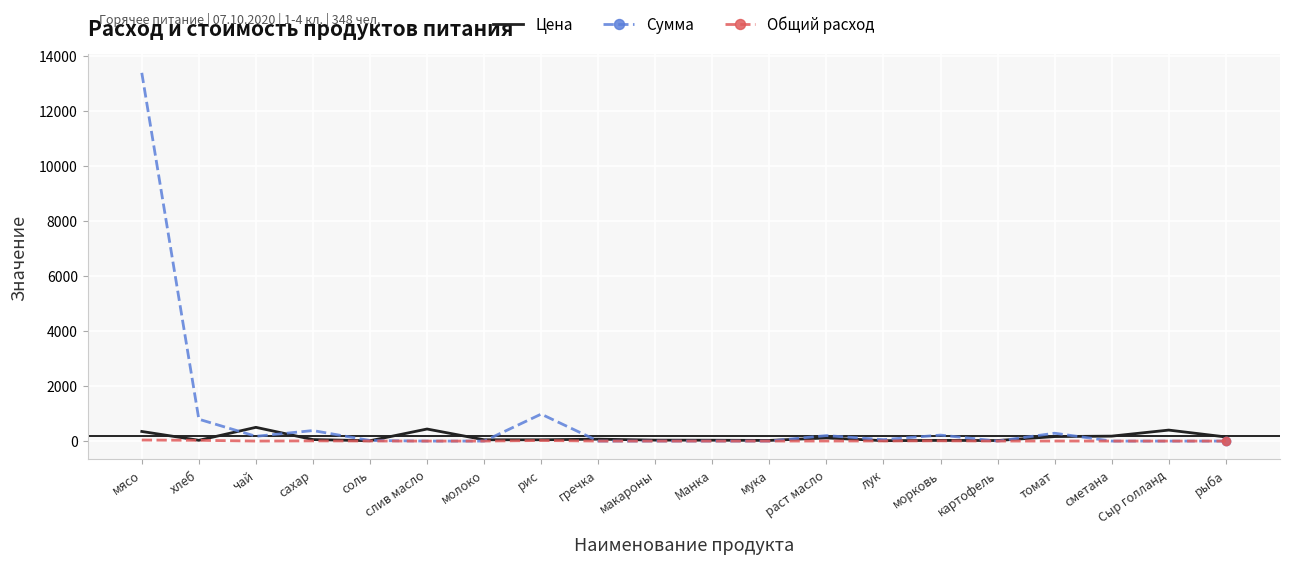

At which category does Цена reach its first local peak?

чай